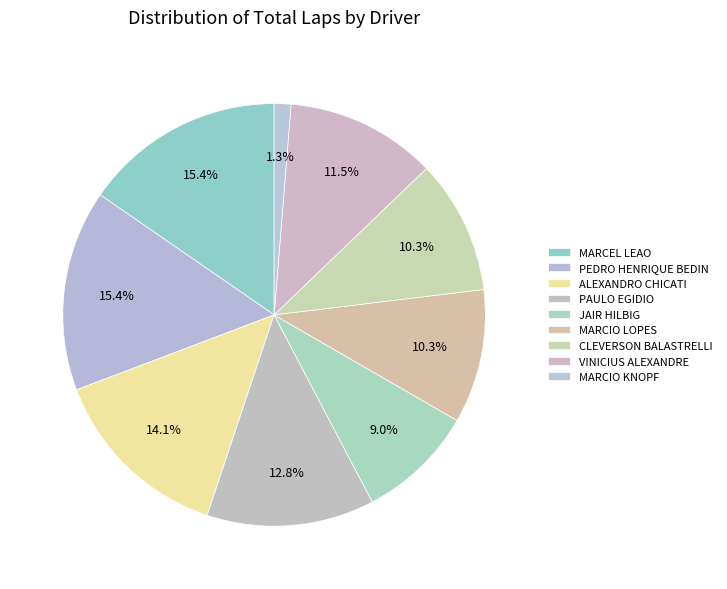

Rank the categories by value from highest to lowest.

MARCEL LEAO, PEDRO HENRIQUE BEDIN, ALEXANDRO CHICATI, PAULO EGIDIO, VINICIUS ALEXANDRE, MARCIO LOPES, CLEVERSON BALASTRELLI, JAIR HILBIG, MARCIO KNOPF